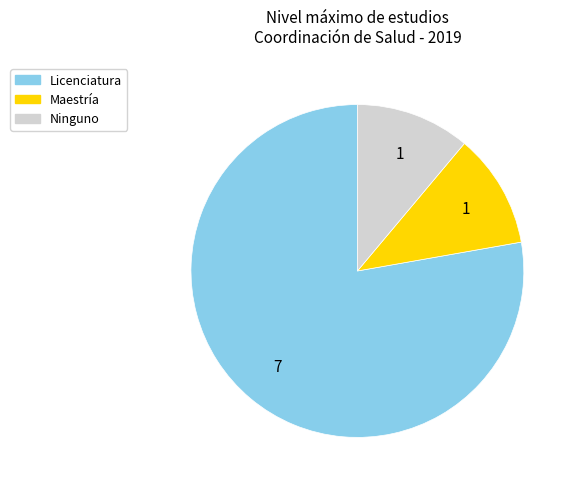

Is there a majority slice in this chart?

Yes